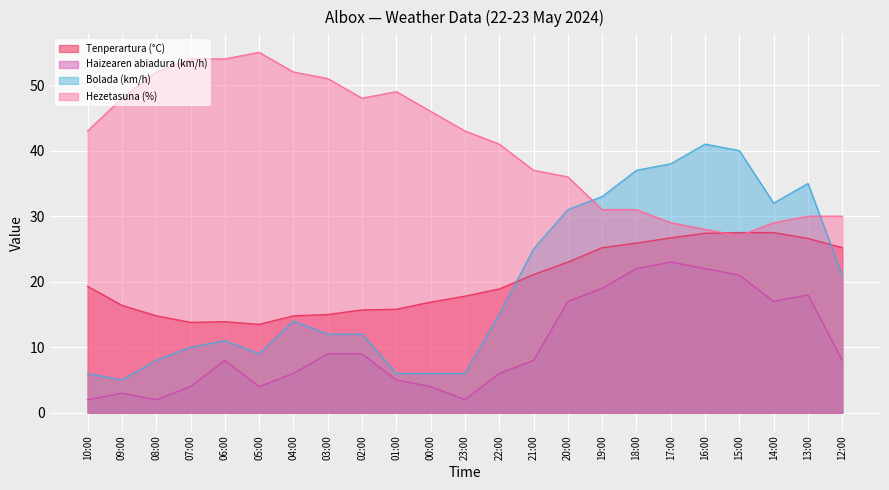

What is the difference between the second highest and second lowest values in the Haizearen abiadura (km/h) series?

20.0